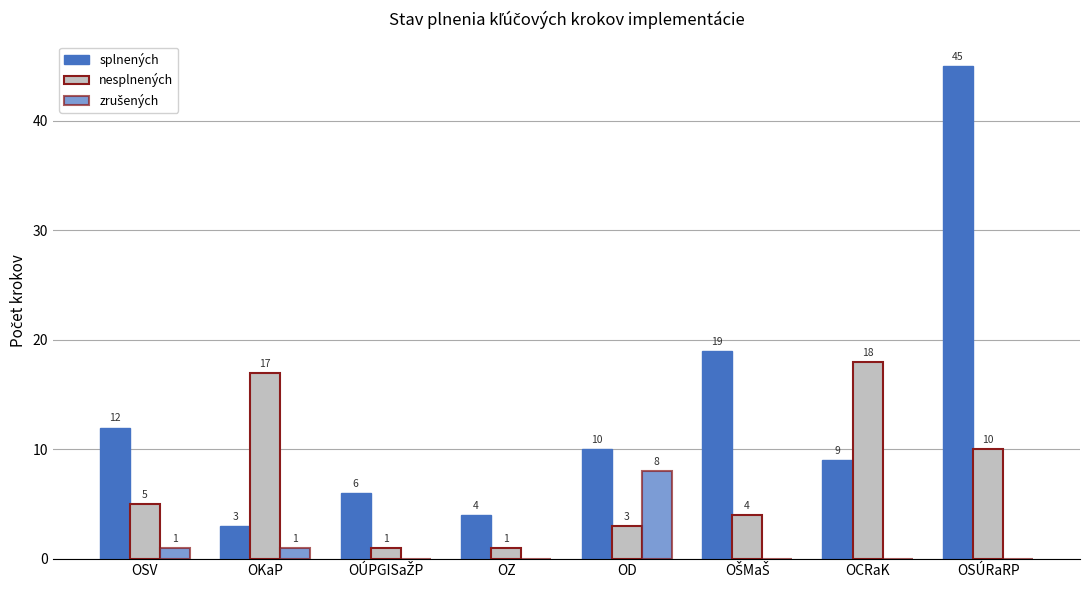

Is it true that zrušených equals -5 at OSÚRaRP?

False